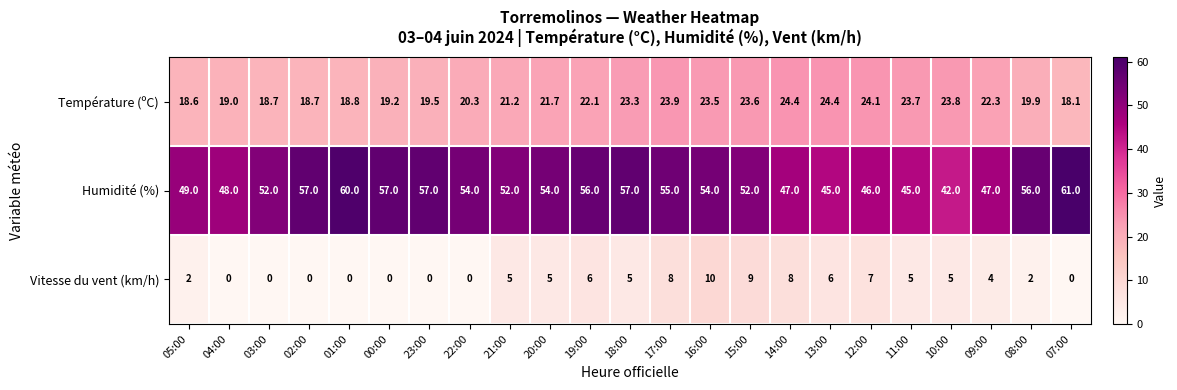

Which series has the largest total across all categories?

Humidité (%)